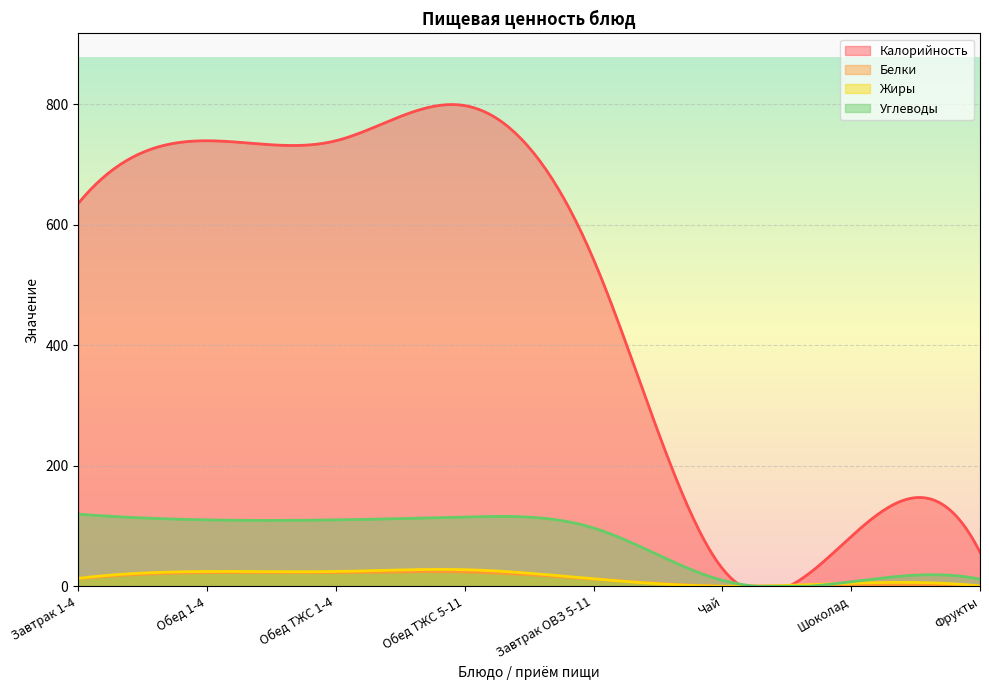

Where is the first local maximum for Жиры?

Обед ТЖС 5-11